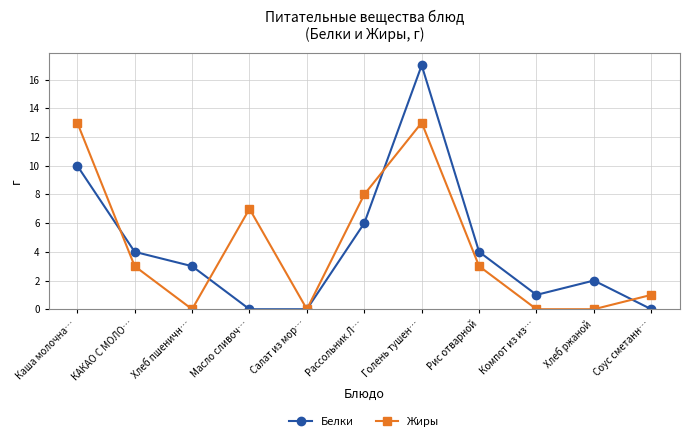

Rank the series by their maximum value, from highest to lowest.

Белки, Жиры